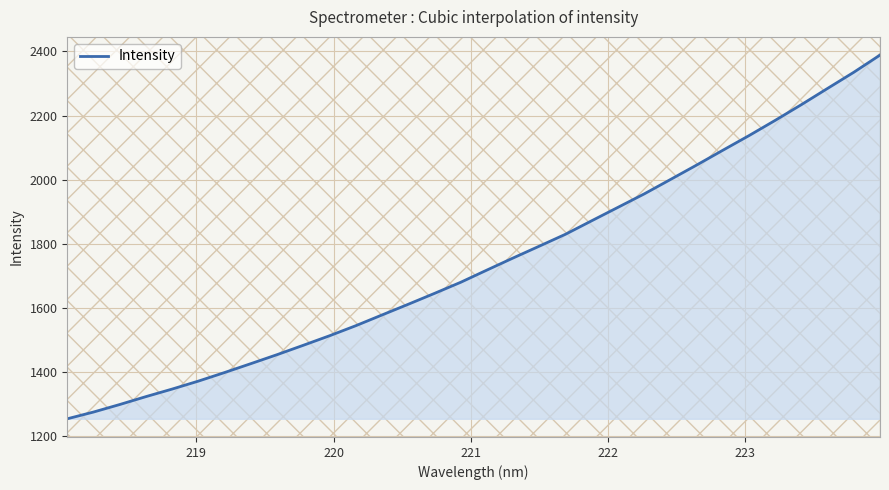

What is the greatest value displayed?

2388.8